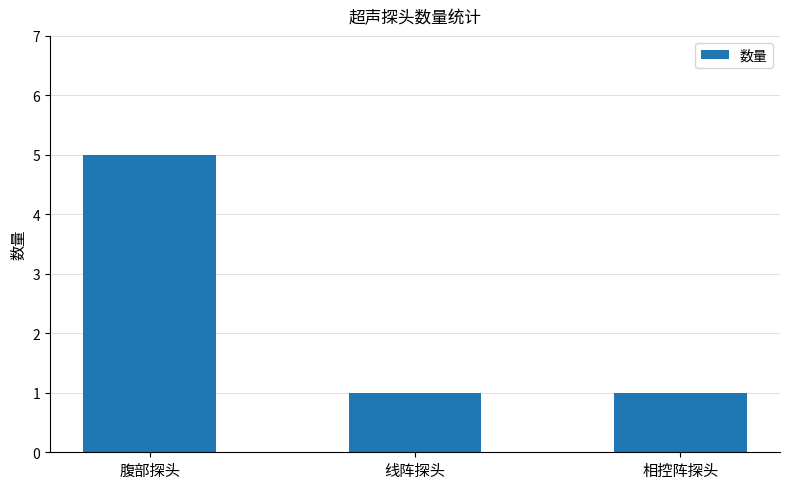

Approximately how many times larger is the value at 相控阵探头 compared to 线阵探头?

1.0